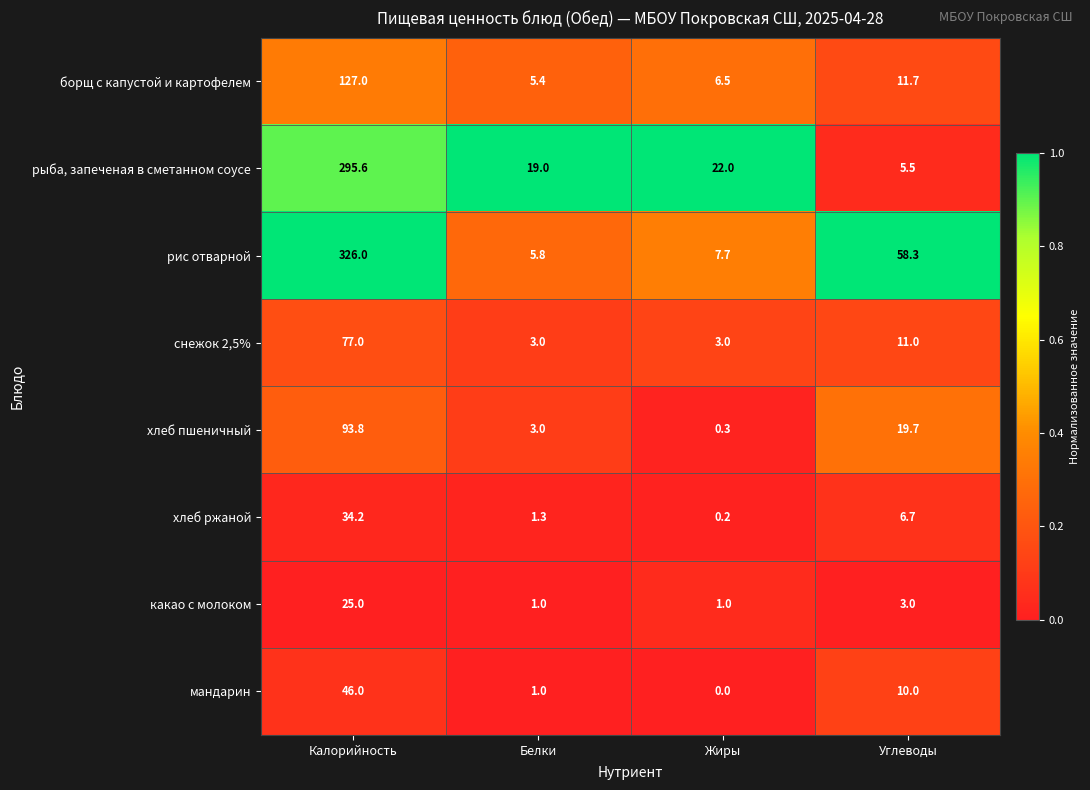

The мандарин series shows 10.0 at Углеводы. True or false?

True